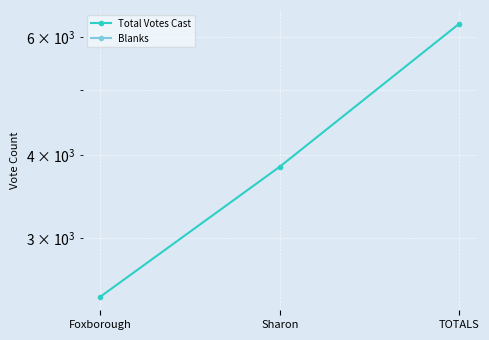

Reading left to right, extract all data points from this chart.

Total Votes Cast: 2452	3841	6293
Blanks: 0	0	0